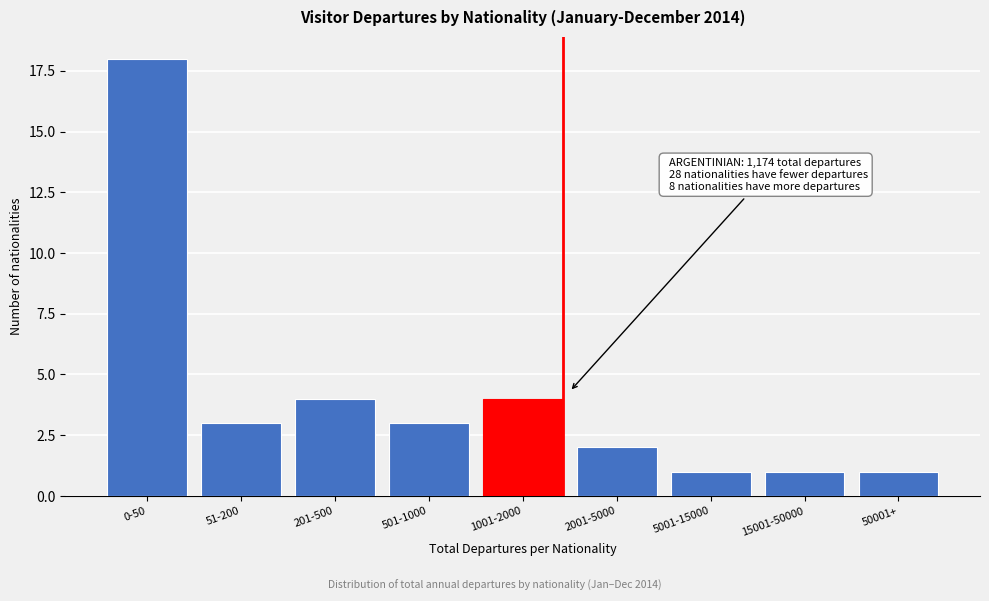

Reading left to right, extract all data points from this chart.

18	3	4	3	4	2	1	1	1